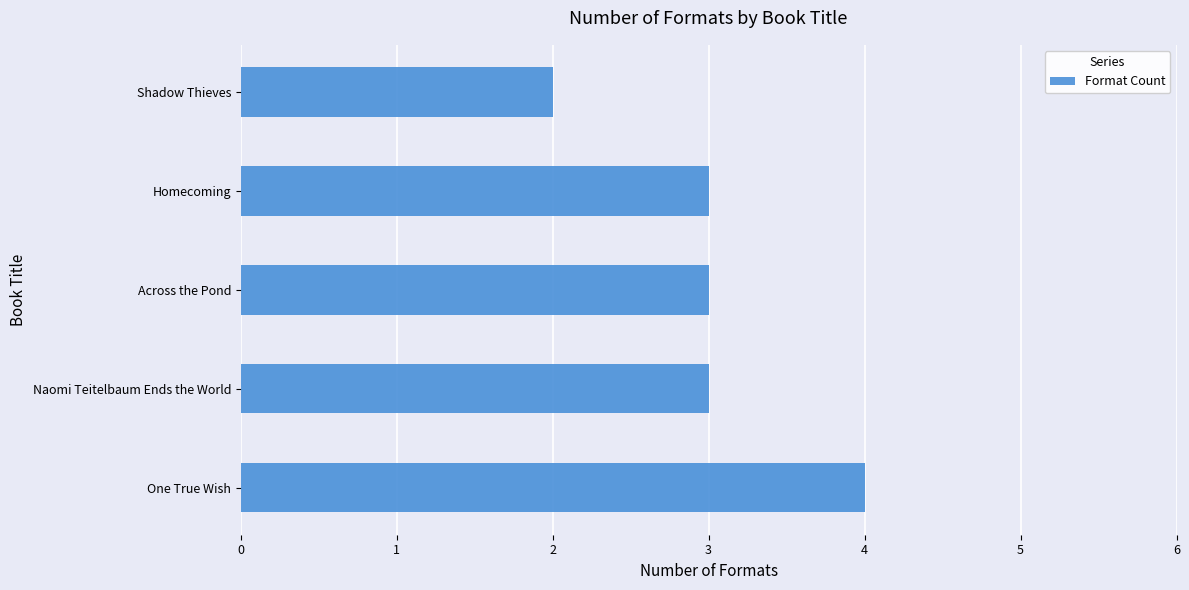

How many values are between 3 and 4?

4